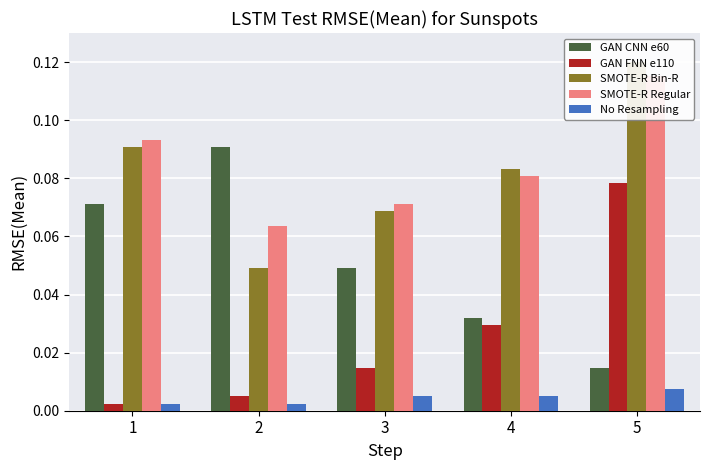

Is the value of SMOTE-R Regular at 4 greater than the value of No Resampling at 3?

Yes